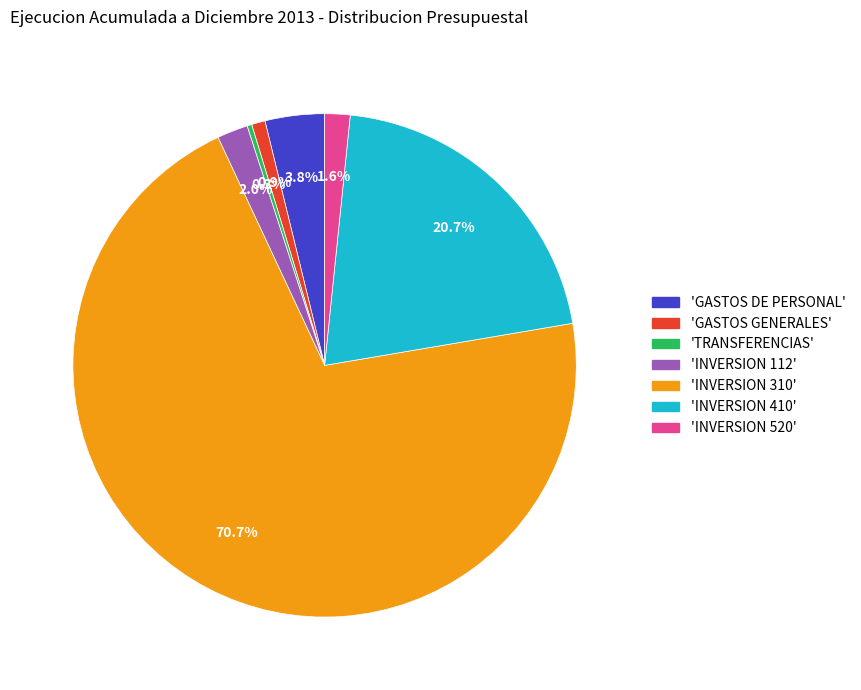

Which category accounts for the majority?

'INVERSION 310'